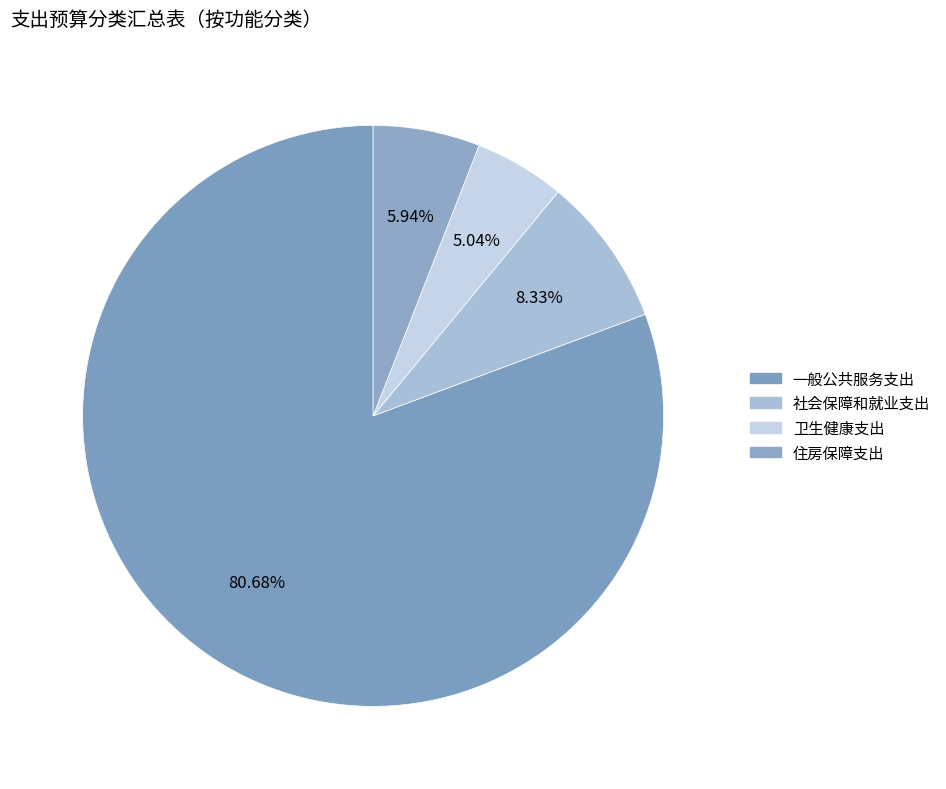

How many slices are in this pie chart?

4